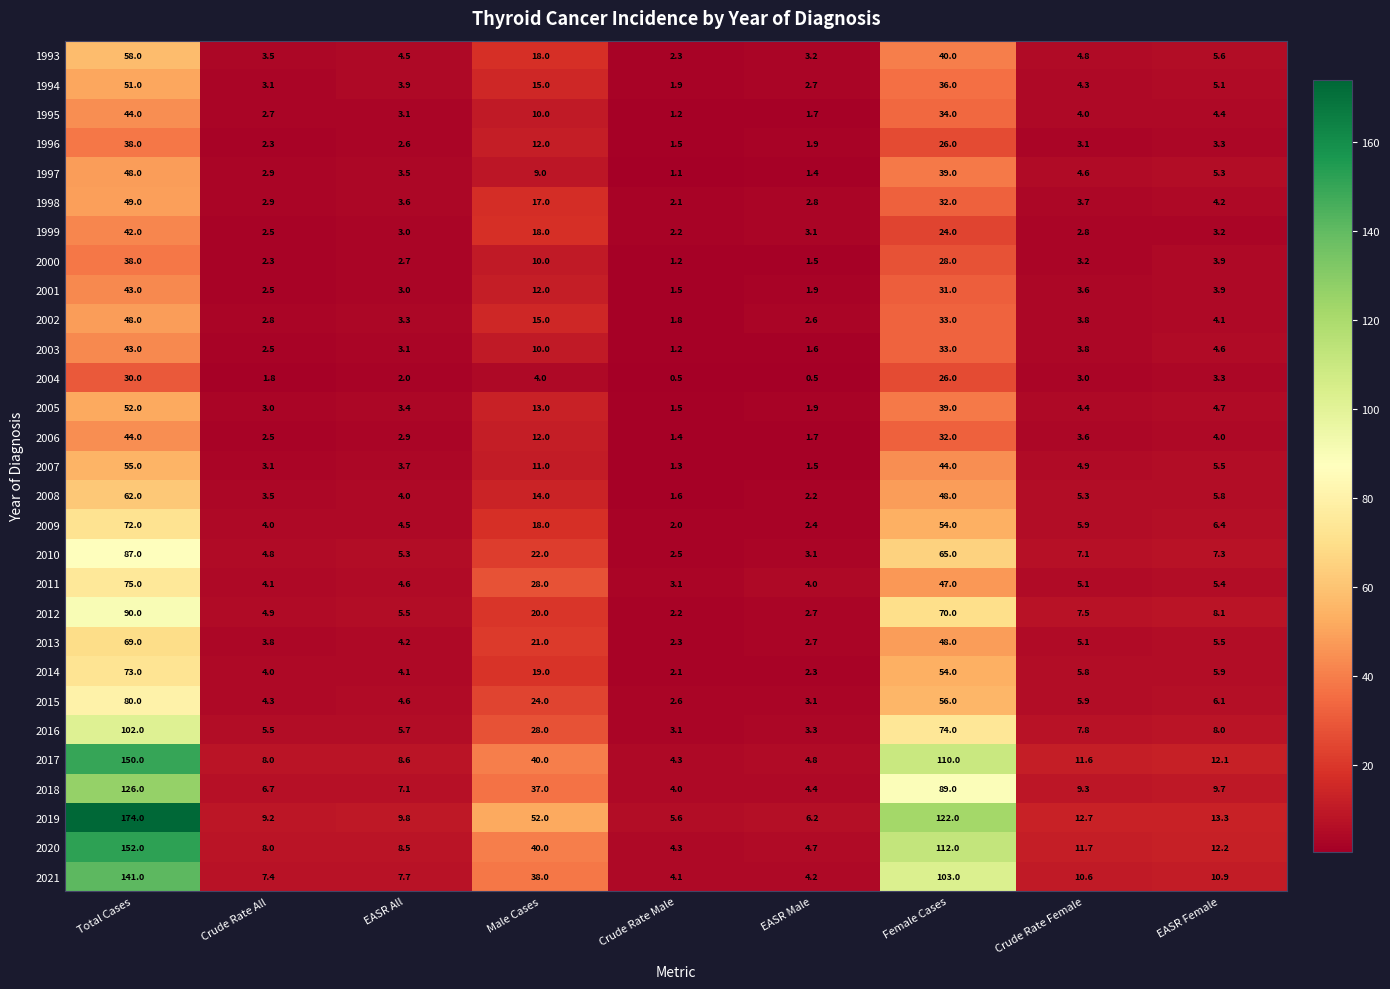

Which series changed the most between Crude Rate Male and Female Cases?

2019